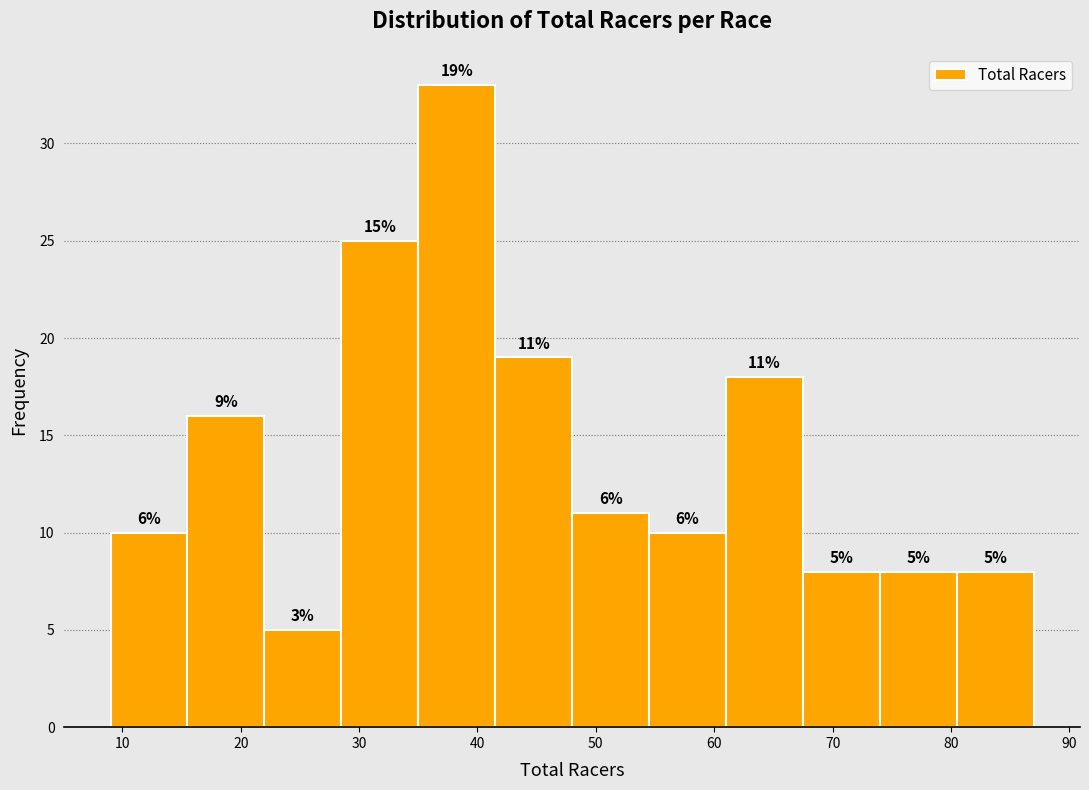

Over which range of the x-axis is the bar tallest?

35.0 to 41.5